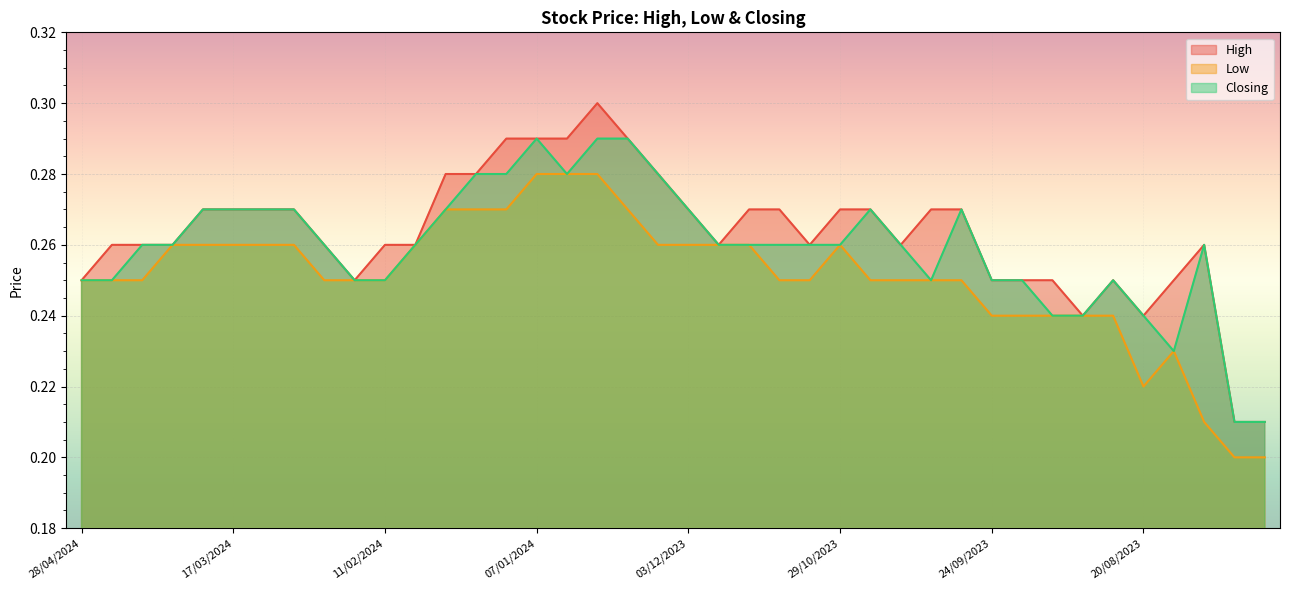

Which series has the largest total across all categories?

High